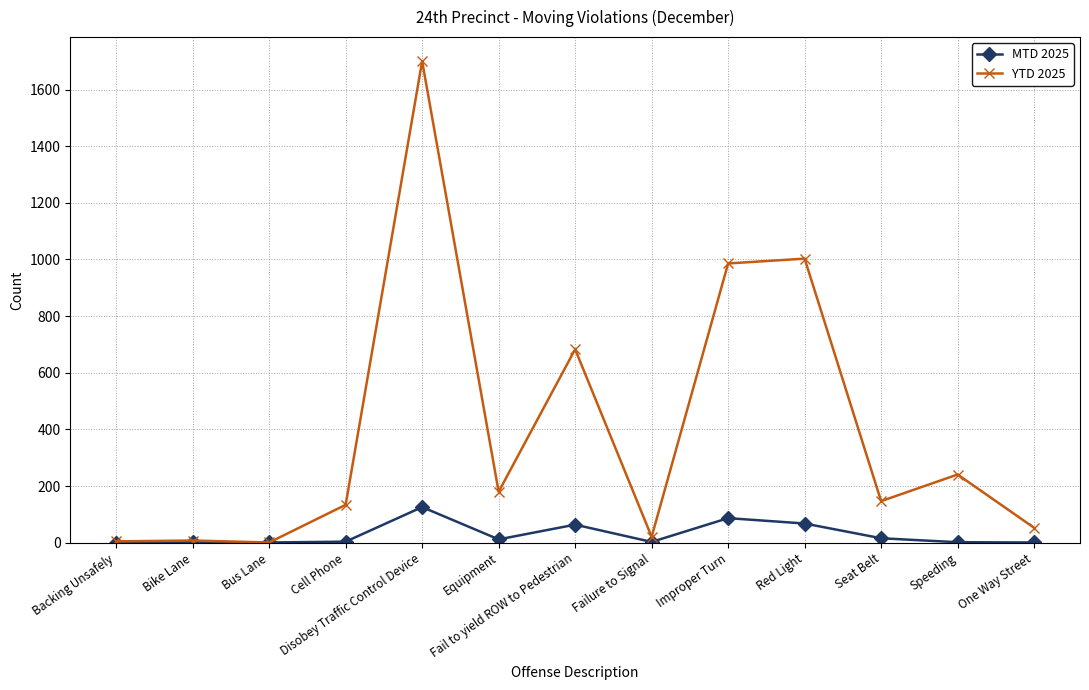

What is the label of the 5th point from the left?

Disobey Traffic Control Device